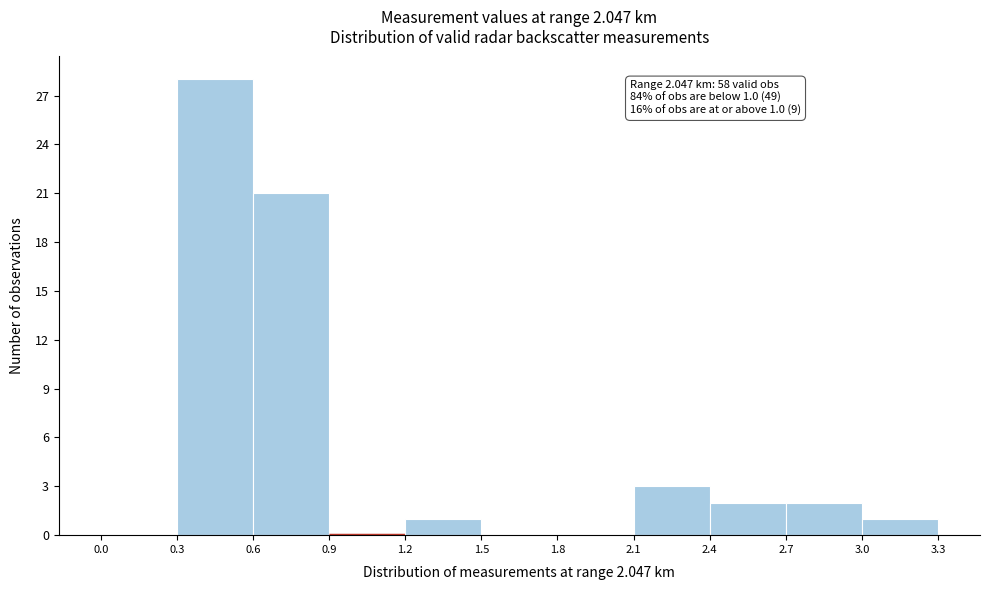

Which range on the x-axis has the tallest bar?

0.3 to 0.6